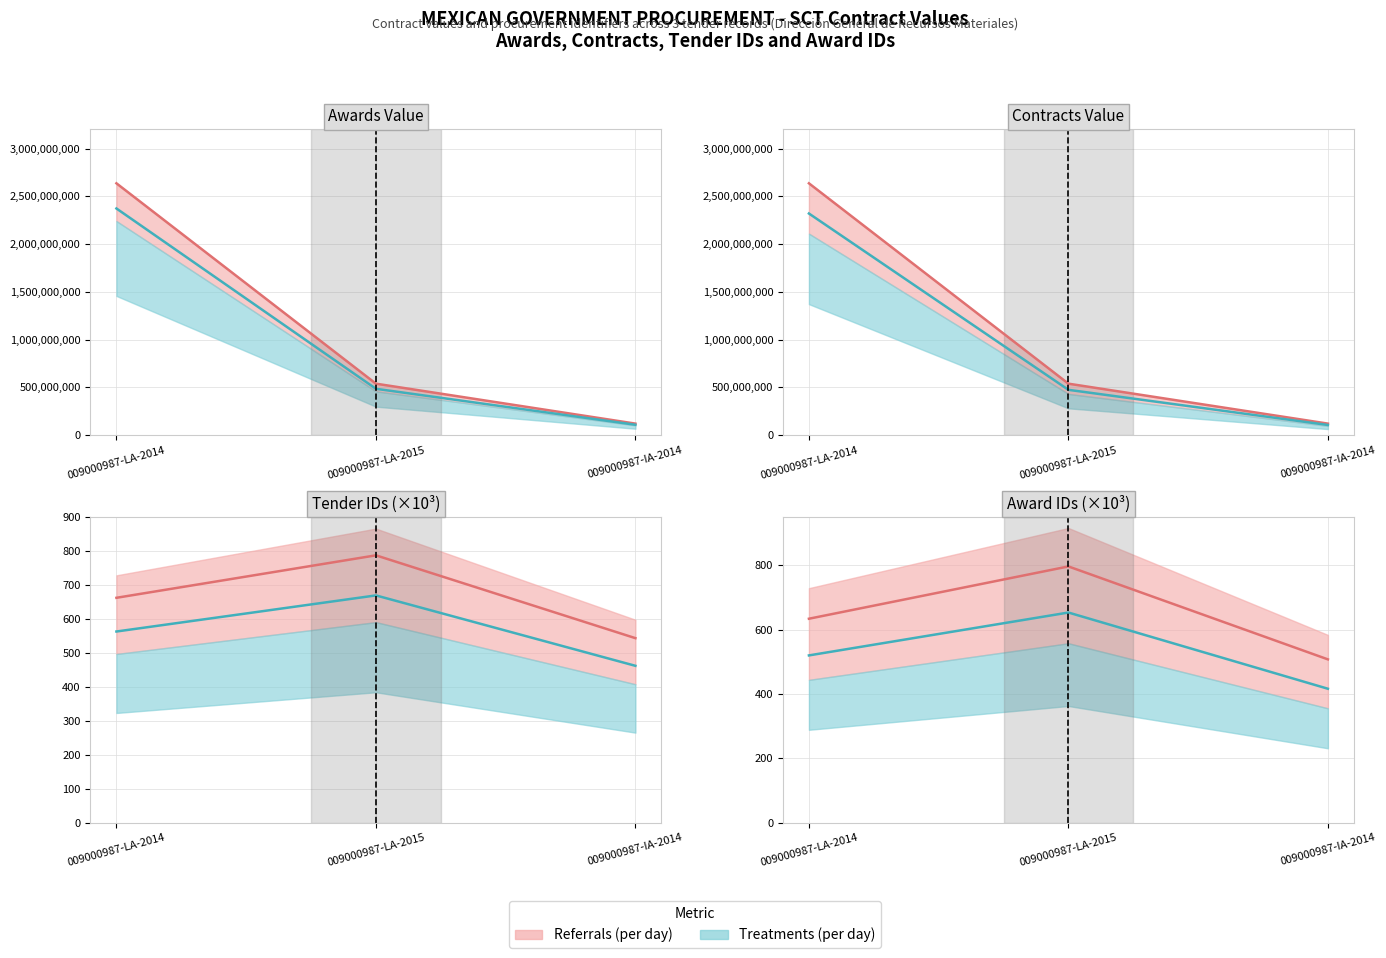

What is the difference between the awards.id values at 009000987-LA-2014 and 009000987-LA-2015?

162.6